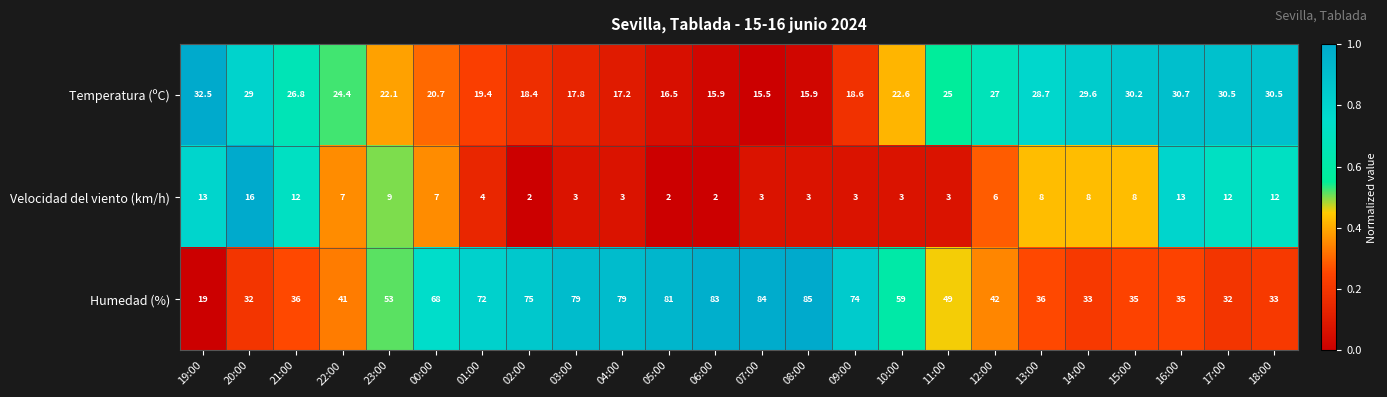

Which series has the largest total across all categories?

Humedad (%)